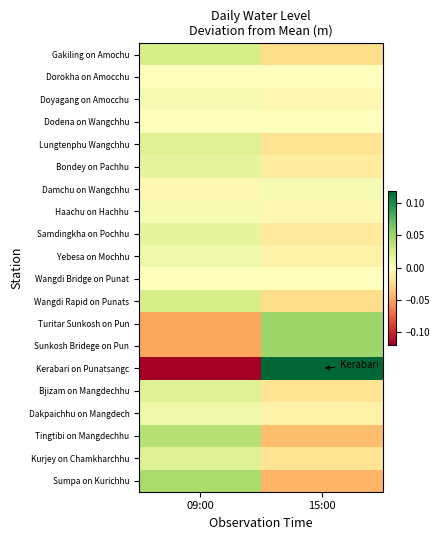

Reading left to right, extract all data points from this chart.

Gakiling on Amochu: 09:00=0.0	15:00=-0.0
Dorokha on Amocchu: 09:00=0.0	15:00=0.0
Doyagang on Amocchu: 09:00=0.0	15:00=-0.0
Dodena on Wangchhu: 09:00=0.0	15:00=0.0
Lungtenphu Wangchhu: 09:00=0.0	15:00=-0.0
Bondey on Pachhu: 09:00=0.0	15:00=-0.0
Damchu on Wangchhu: 09:00=-0.0	15:00=0.0
Haachu on Hachhu: 09:00=0.0	15:00=-0.0
Samdingkha on Pochhu: 09:00=0.0	15:00=-0.0
Yebesa on Mochhu: 09:00=0.0	15:00=-0.0
Wangdi Bridge on Punat: 09:00=0.0	15:00=0.0
Wangdi Rapid on Punats: 09:00=0.0	15:00=-0.0
Turitar Sunkosh on Pun: 09:00=-0.1	15:00=0.1
Sunkosh Bridege on Pun: 09:00=-0.1	15:00=0.1
Kerabari on Punatsangc: 09:00=-0.1	15:00=0.1
Bjizam on Mangdechhu: 09:00=0.0	15:00=-0.0
Dakpaichhu on Mangdech: 09:00=0.0	15:00=-0.0
Tingtibi on Mangdechhu: 09:00=0.0	15:00=-0.0
Kurjey on Chamkharchhu: 09:00=0.0	15:00=-0.0
Sumpa on Kurichhu: 09:00=0.0	15:00=-0.0